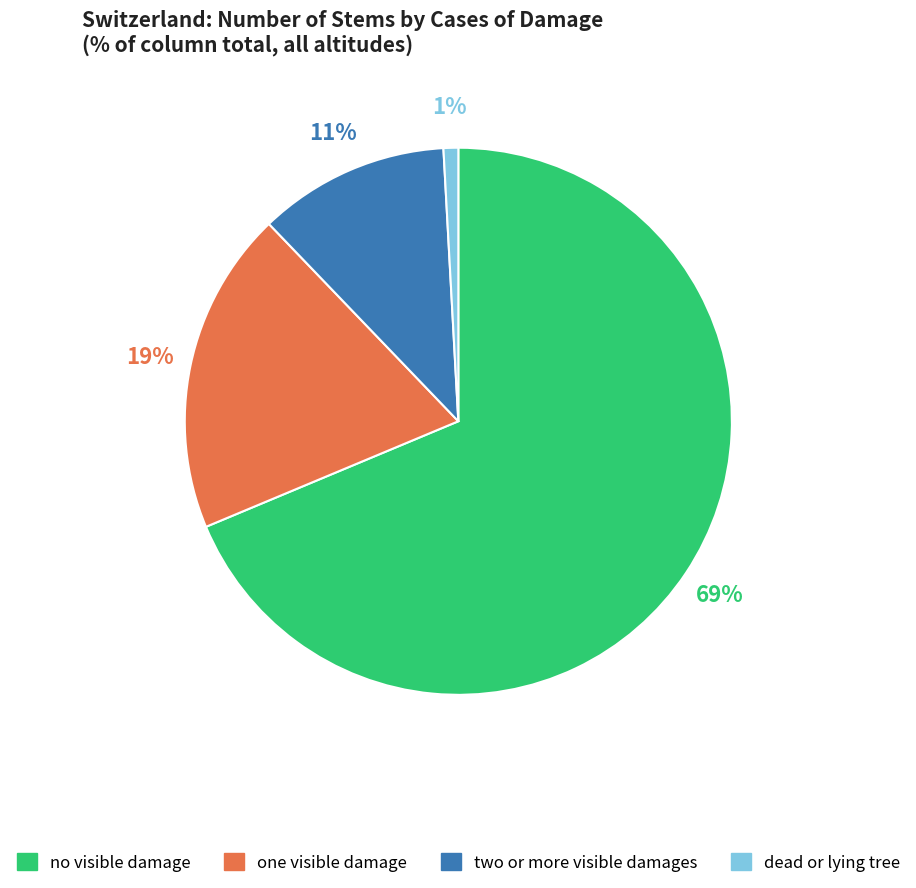

Which has a higher value, two or more visible damages or dead or lying tree?

two or more visible damages